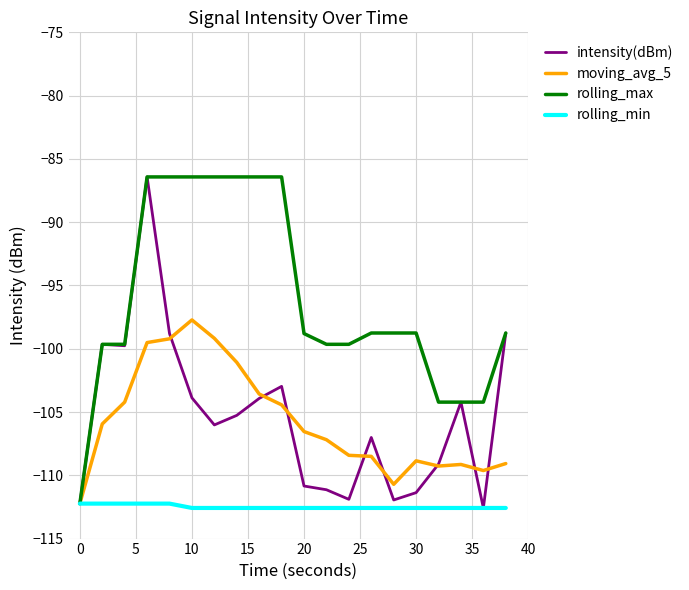

What is the smallest value displayed?

-112.6